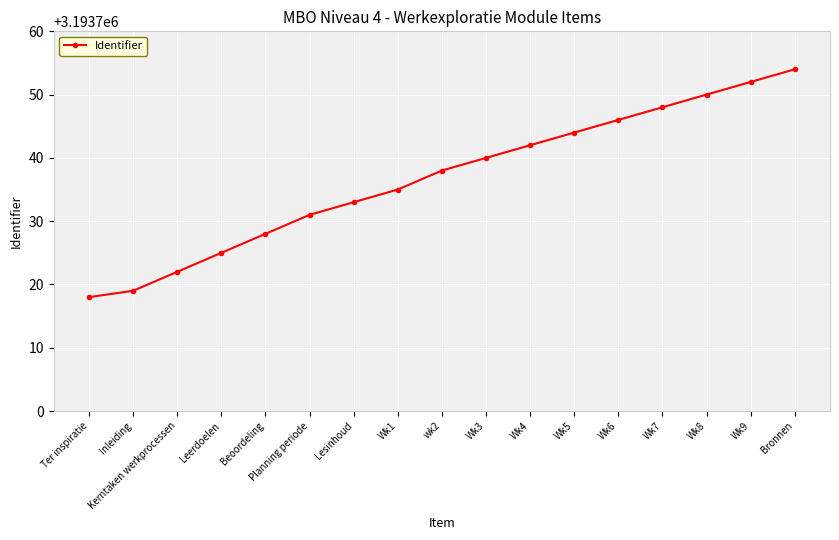

What is the approximate value at Wk1, to the nearest 5?

3193735